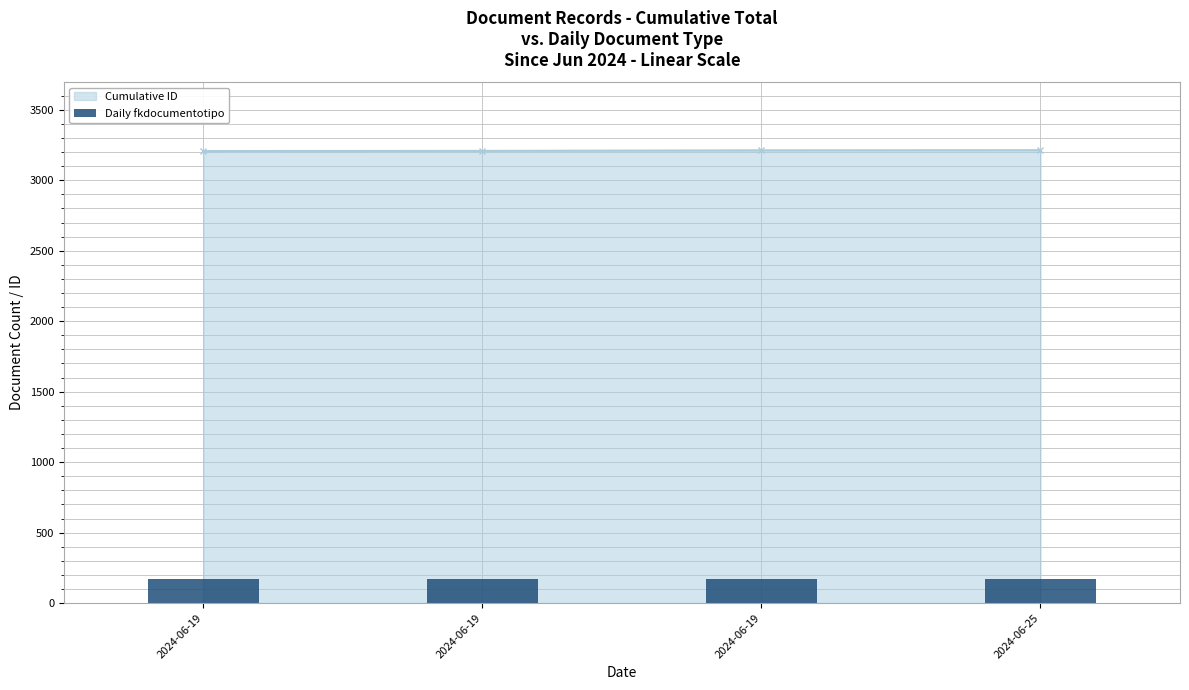

What is the change in value from 2024-06-19 09:30:28 to 2024-06-19 15:59:38?

+4